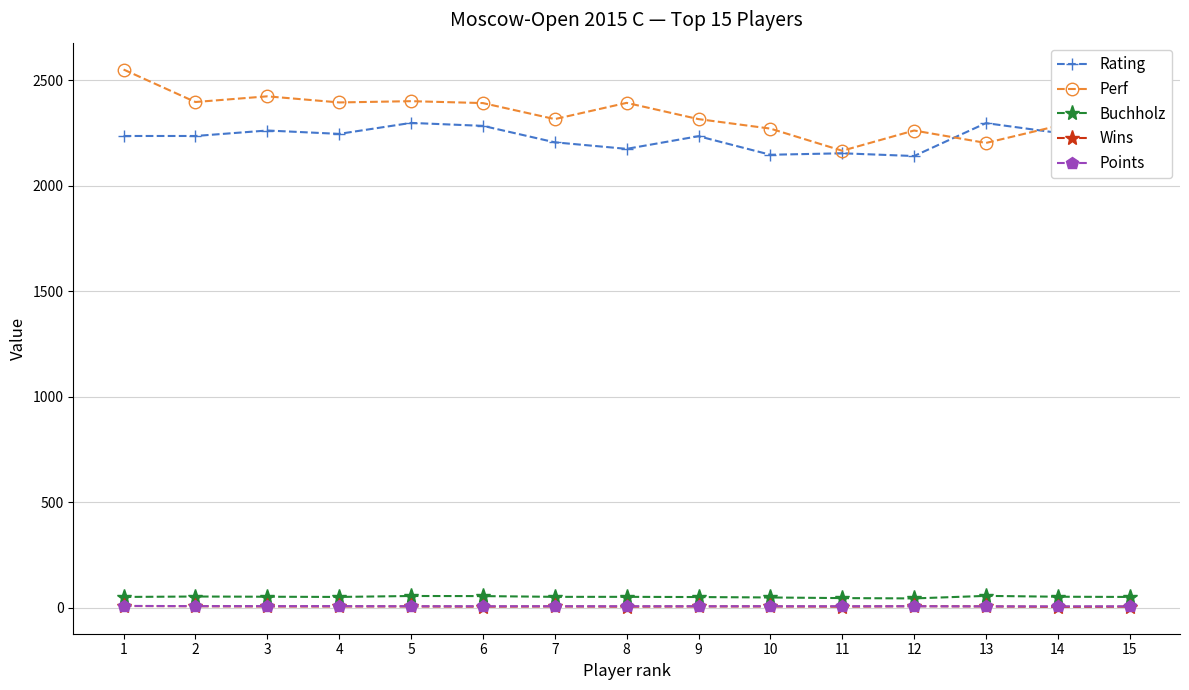

The value of Rating at 7 is 2206.0. True or false?

True